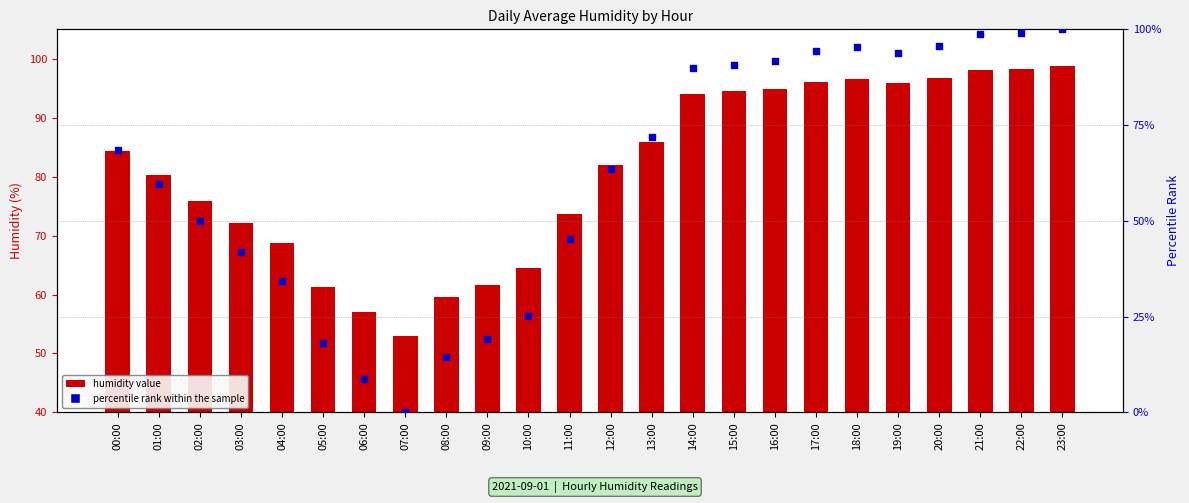

Which series reaches the minimum Y coordinate?

percentile rank within the sample